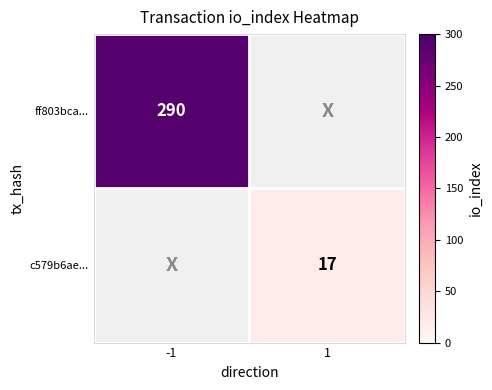

Is it true that ff803bca... equals 408 at -1?

False